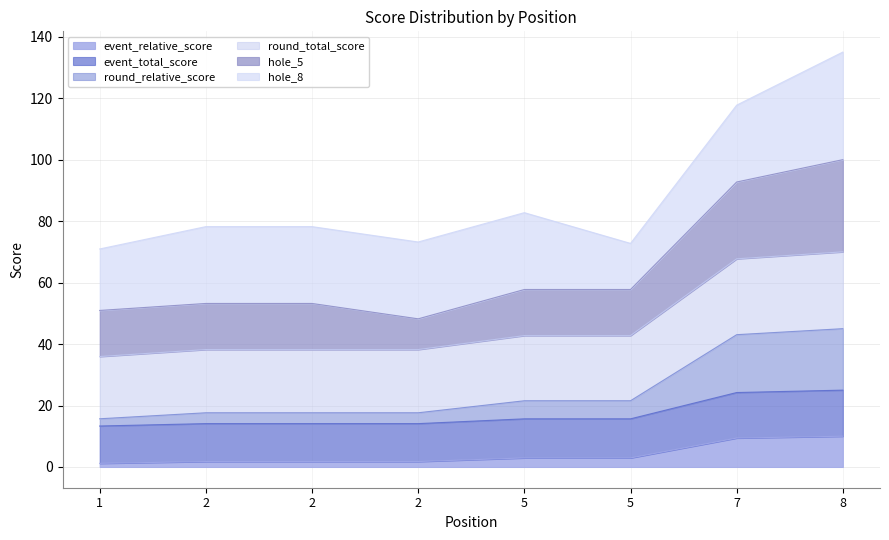

True or false: event_total_score and event_relative_score cross at least once.

False